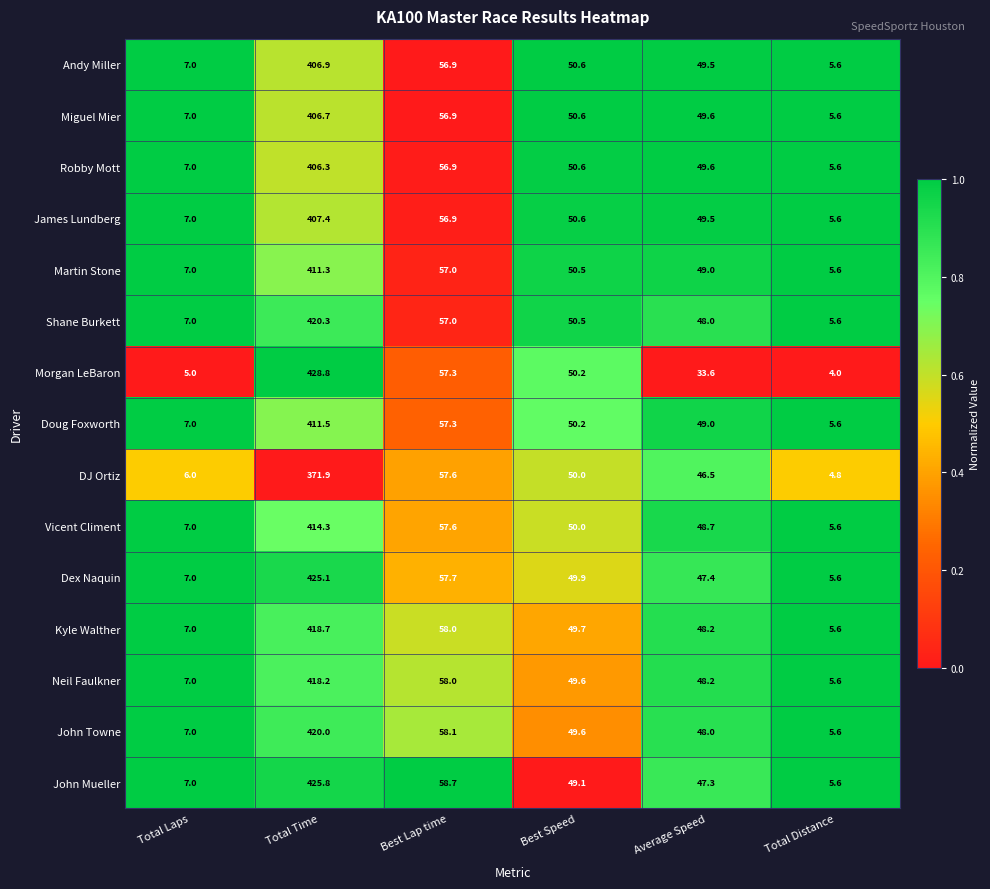

Count the number of data series in this chart.

15